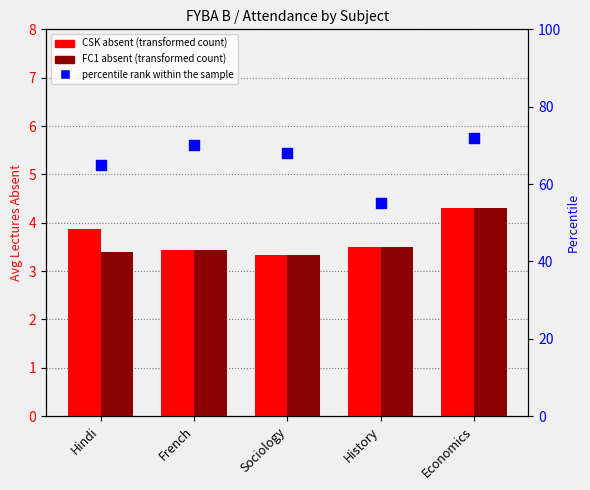

What are all the series names shown in the legend?

CSK absent, FC1 absent, percentile rank within the sample